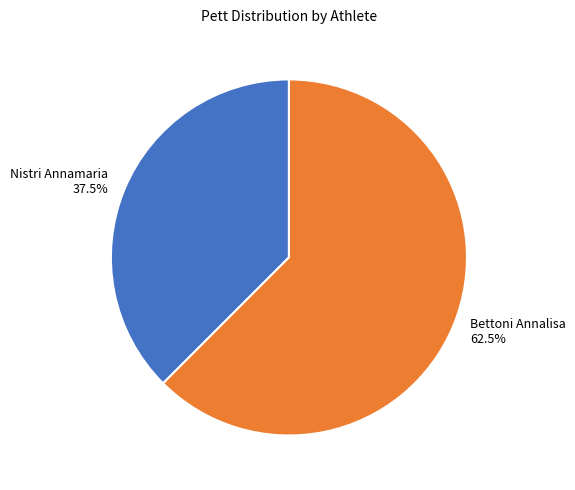

Which slice is the largest?

Bettoni Annalisa